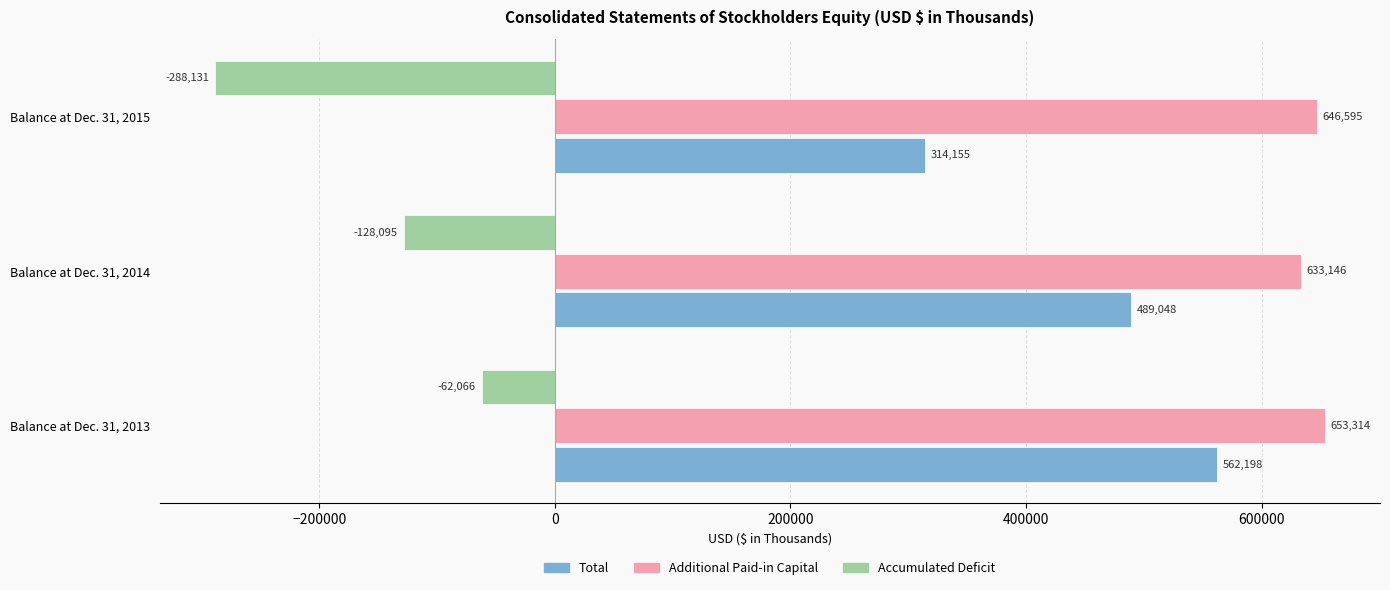

Which label corresponds to the smallest value in the chart?

Balance at Dec. 31, 2015